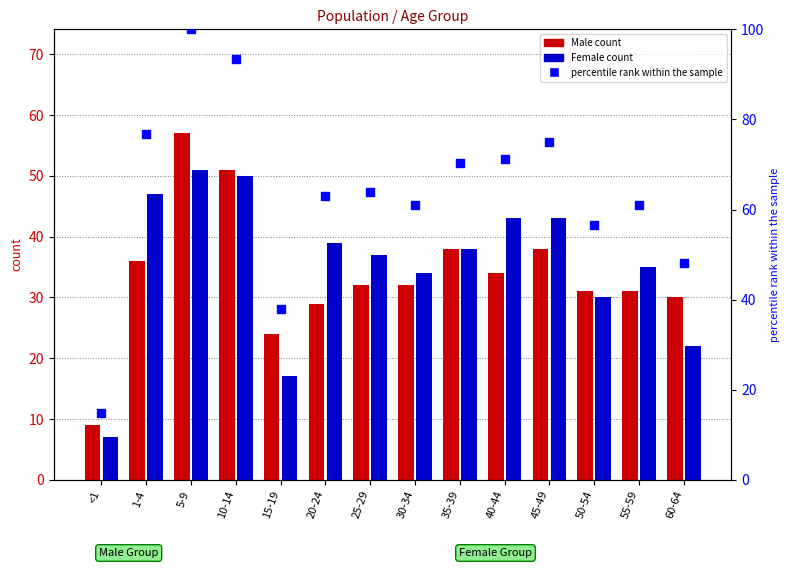

Between 20-24 and 45-49, which is larger?

45-49